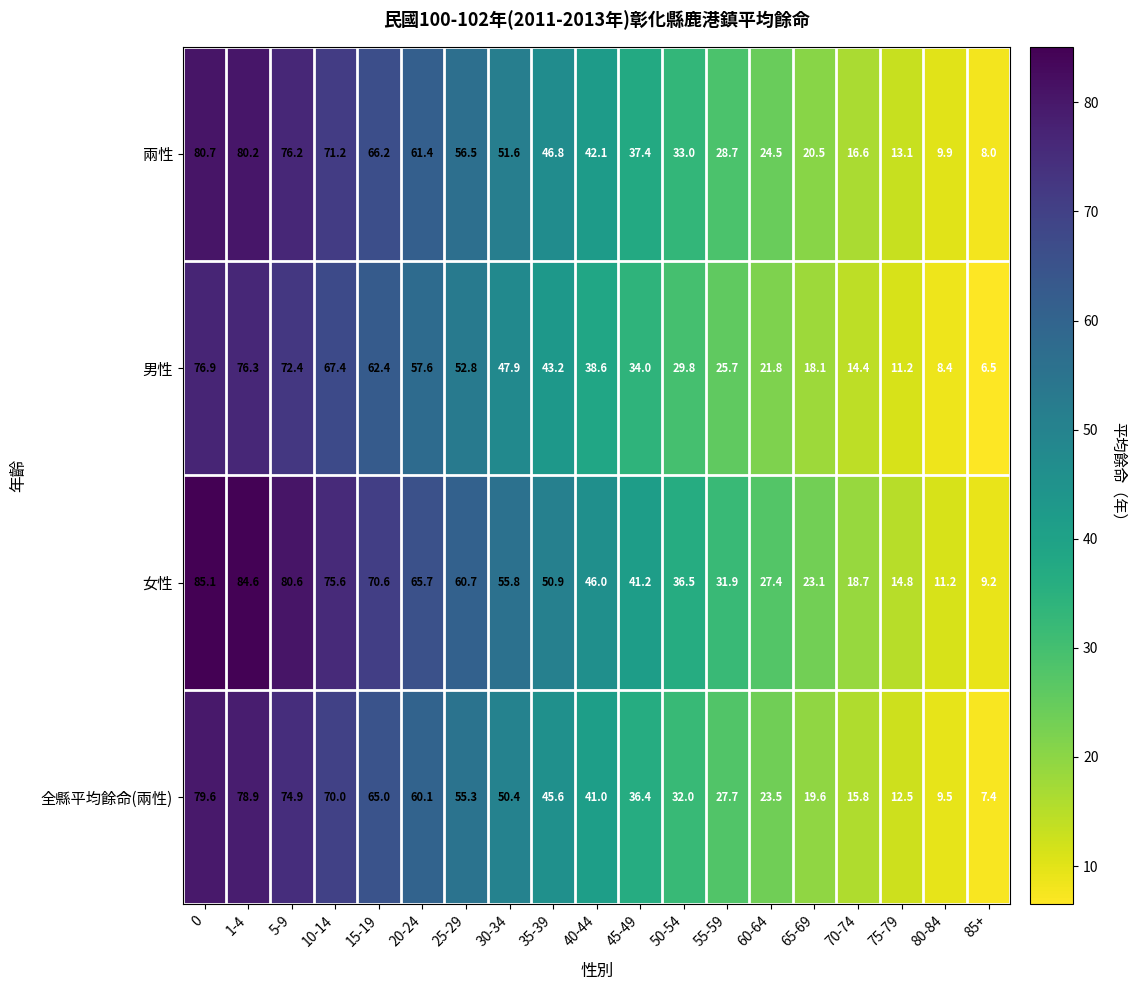

List the series in order of their peak value, lowest first.

男性, 全縣平均餘命(兩性), 兩性, 女性